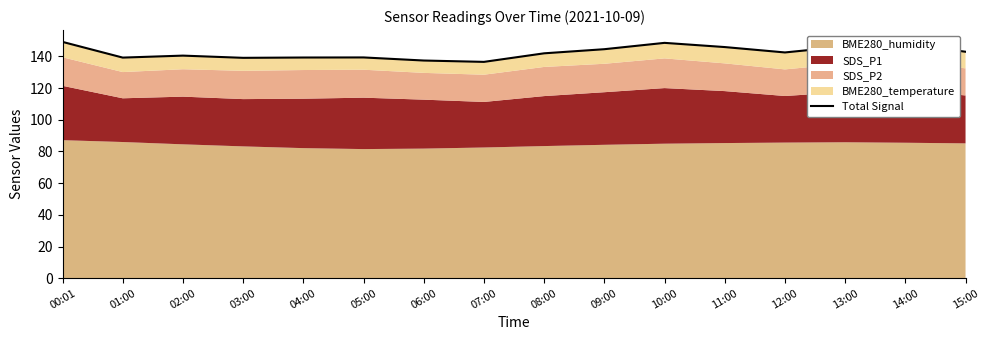

What is the change in value from 05:00 to 08:00?

+2.6